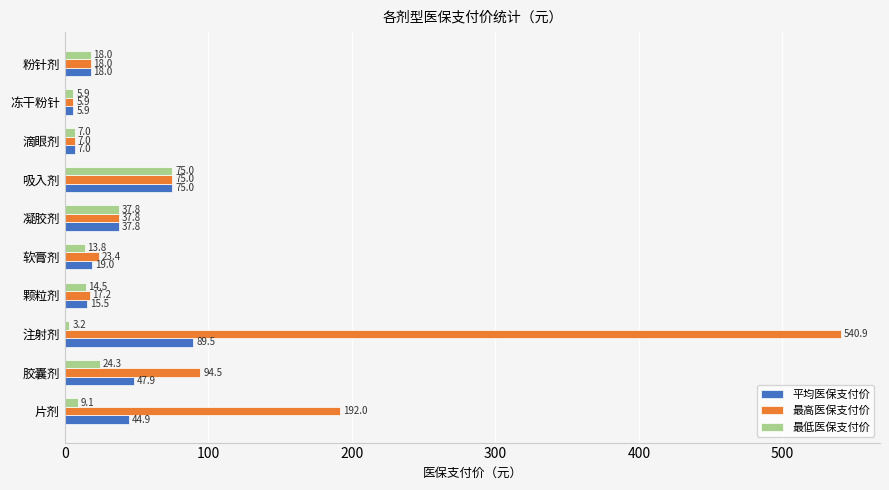

Which series has the largest range (max minus min)?

最高医保支付价